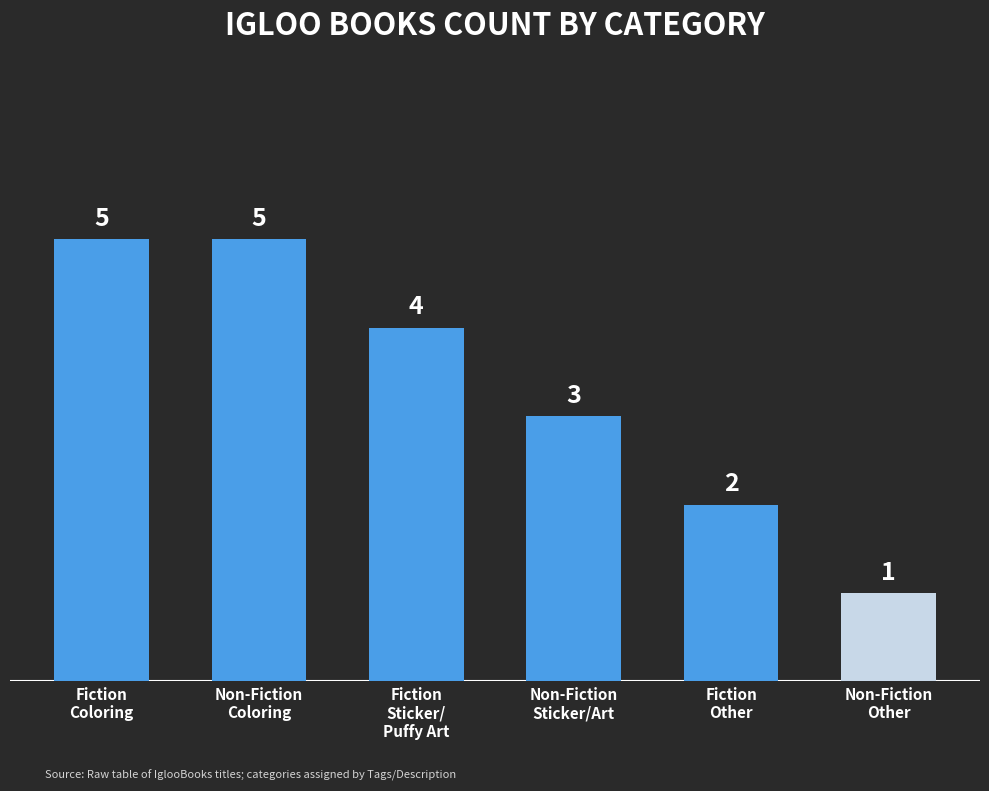

What position from the left is Non-Fiction
Sticker/Art?

4